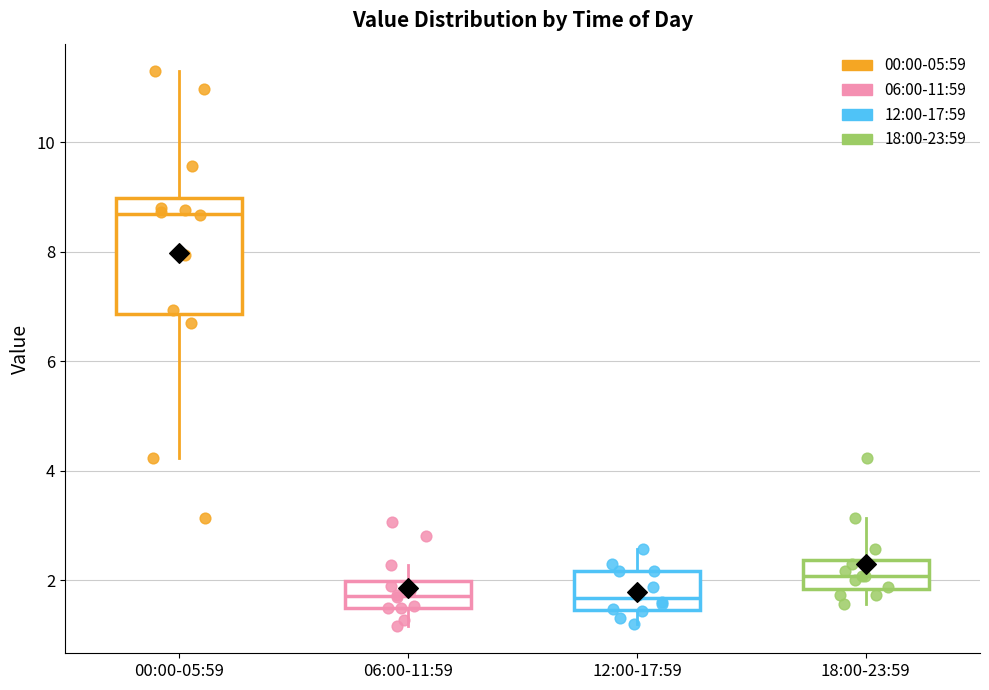

Reading left to right, transcribe this box plot: for each box, give where its median line is, the range the box spans, and where its two whiskers end, as read against the y-axis. The values are not printed on the chart, so give them approximately, as read against the axis.

00:00-05:59: median 8.8, box 6.8 to 9.0, whiskers 4.2 to 11.4
06:00-11:59: median 1.8, box 1.6 to 2.0, whiskers 1.2 to 2.2
12:00-17:59: median 1.6, box 1.4 to 2.2, whiskers 1.2 to 2.6
18:00-23:59: median 2.0, box 1.8 to 2.4, whiskers 1.6 to 3.2